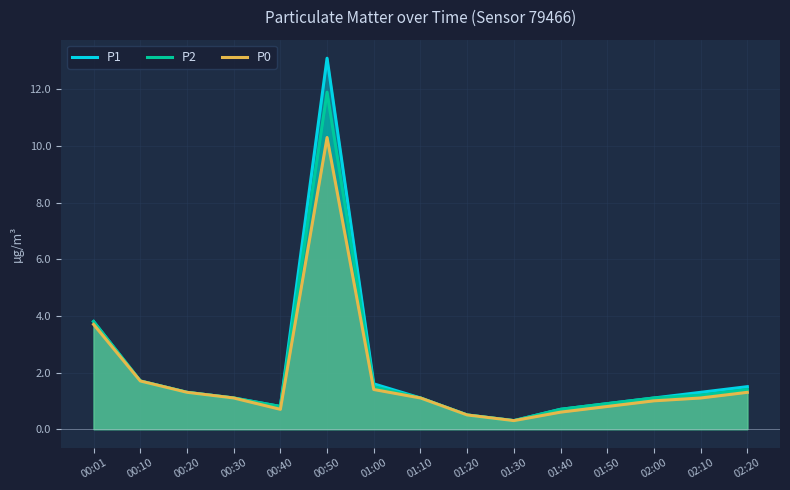

What is the label of the 4th point from the left?

00:30